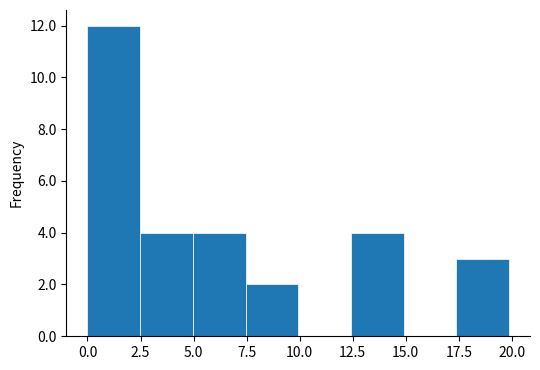

Reading left to right, transcribe this chart: for each bar, give the range it covers on the x-axis and its height. Neither the bar edges nor the heights are printed on the chart, so give them approximately, as read against the axes.

0.0 to 2.5: 12
2.5 to 5.0: 4
5.0 to 7.5: 4
7.5 to 10.0: 2
10.0 to 12.5: 0
12.5 to 15.0: 4
15.0 to 17.5: 0
17.5 to 20.0: 3